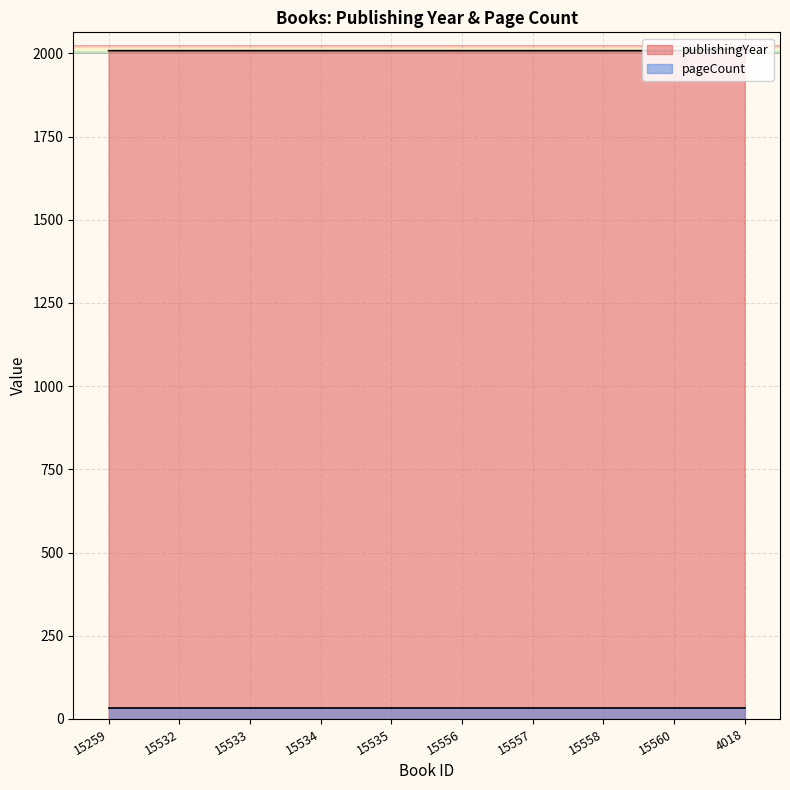

Does the chart display data point markers on the line(s)?

No